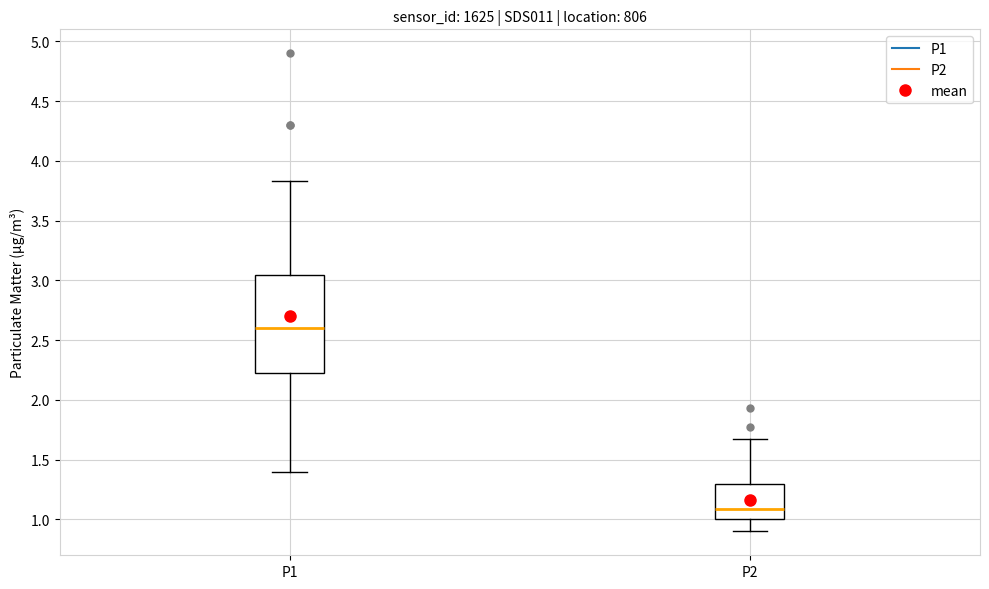

Which box has the highest median line?

P1